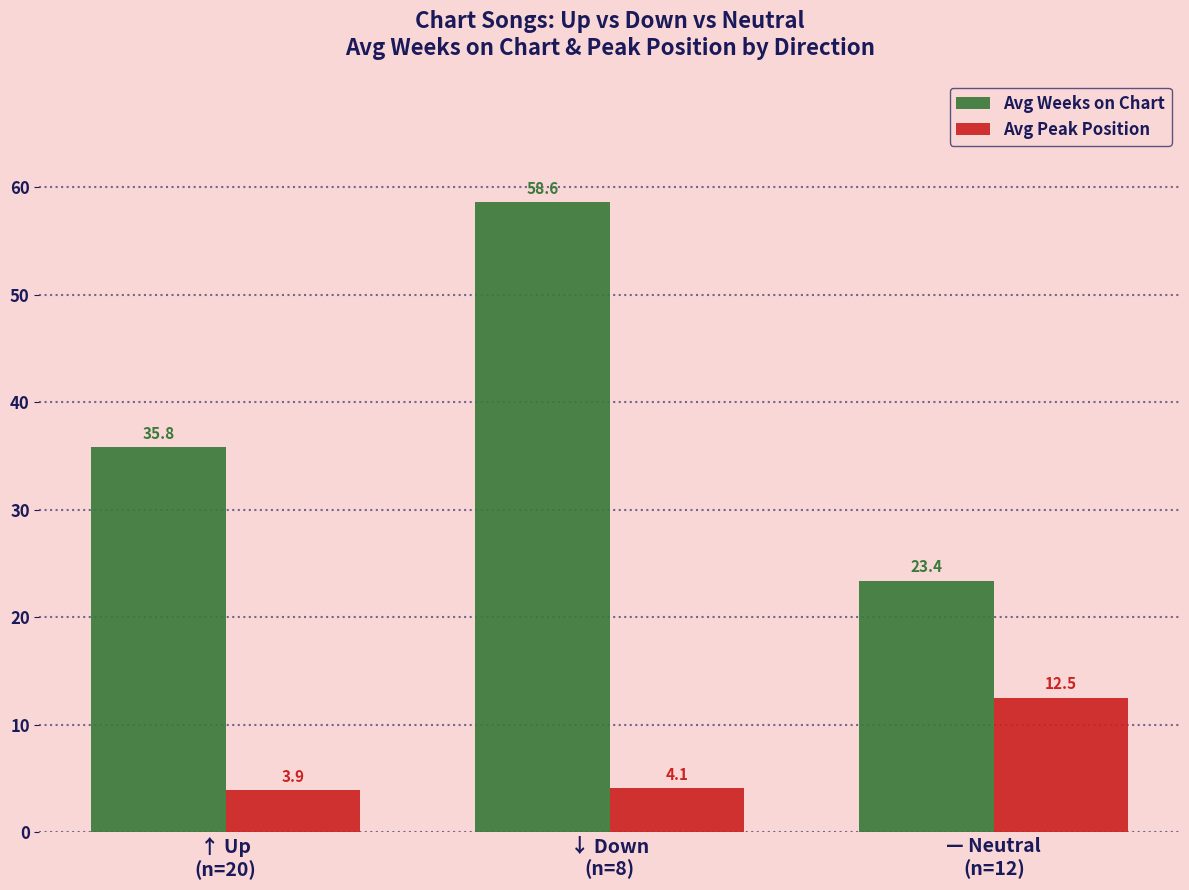

Where does the Avg Weeks on Chart series first go above 35?

↑ Up
(n=20)